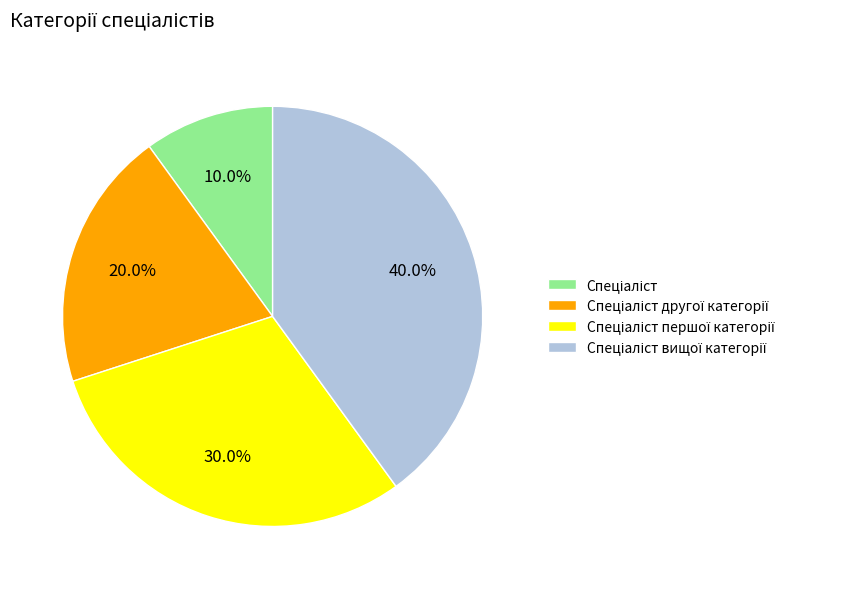

Does any single category account for the majority?

No